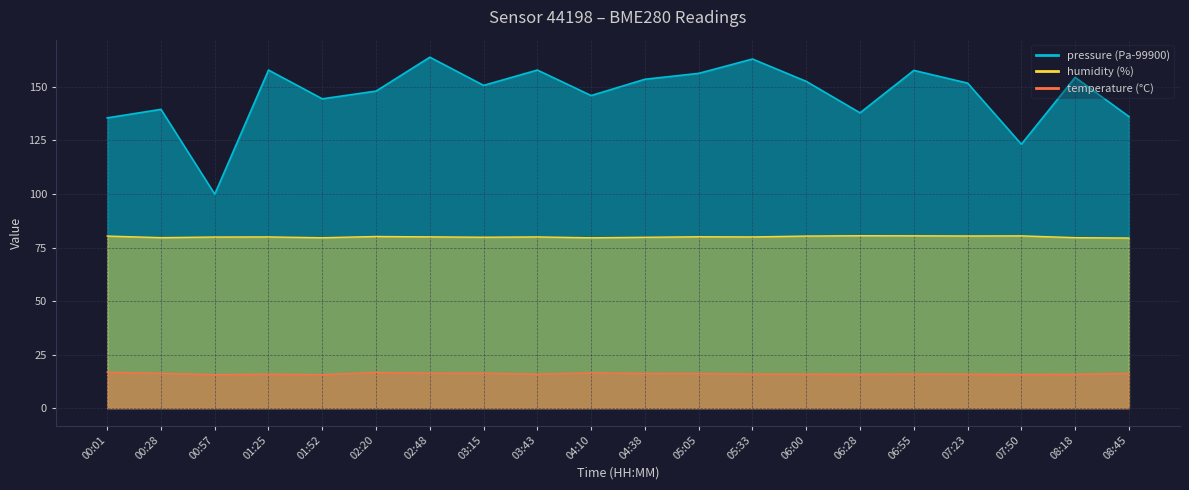

Rank the series by their maximum value, from highest to lowest.

pressure, humidity, temperature